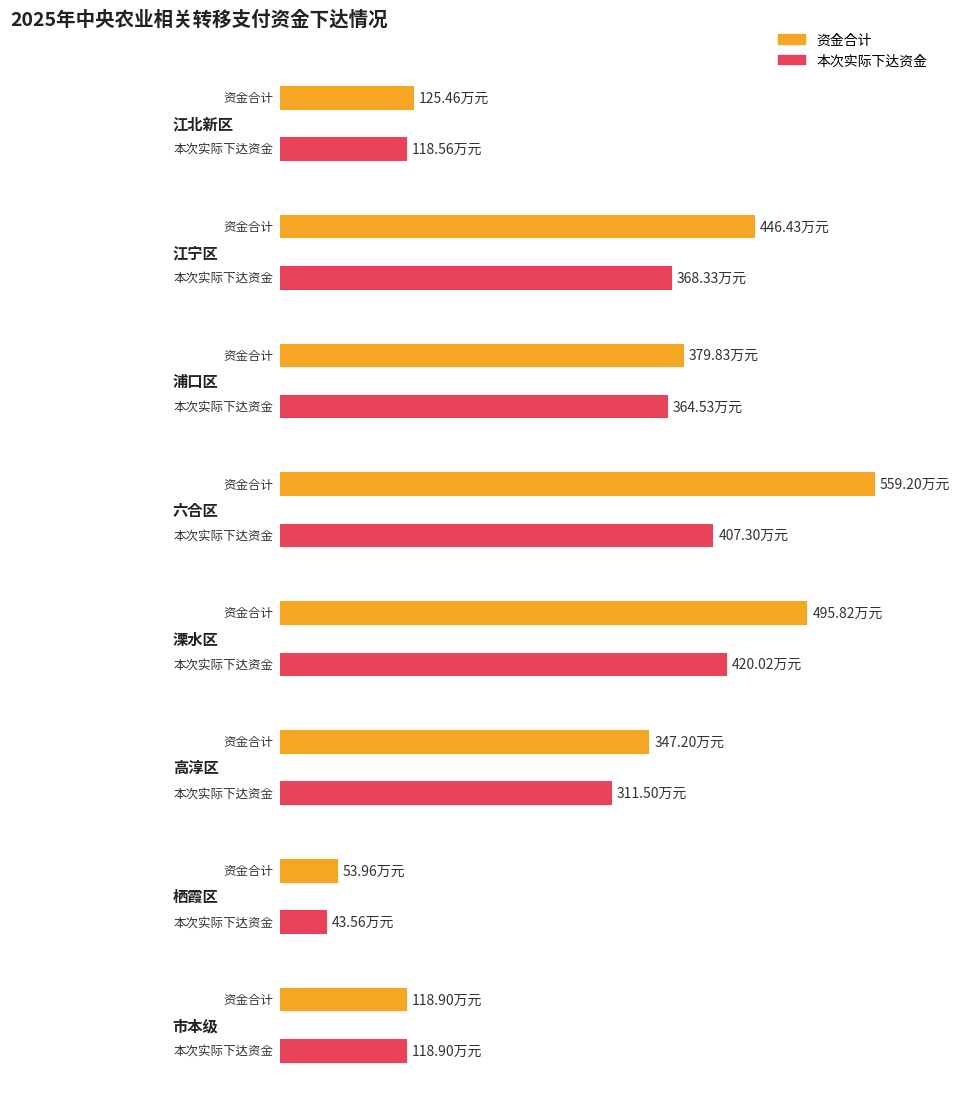

What is the highest value of the 资金合计 series?

559.2